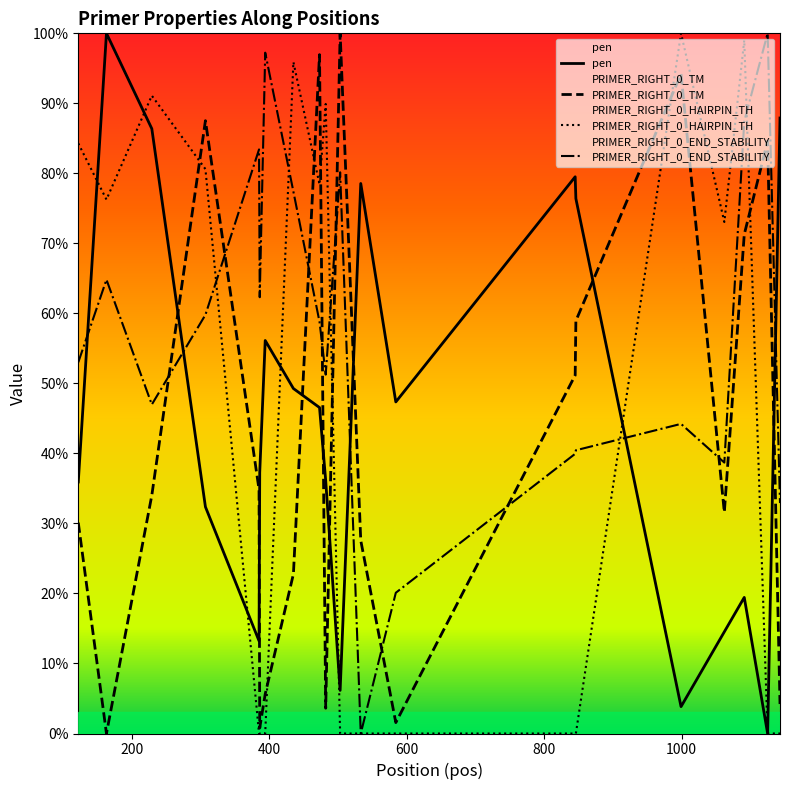

At which label does PRIMER_RIGHT_0_HAIRPIN_TH reach its peak?

999